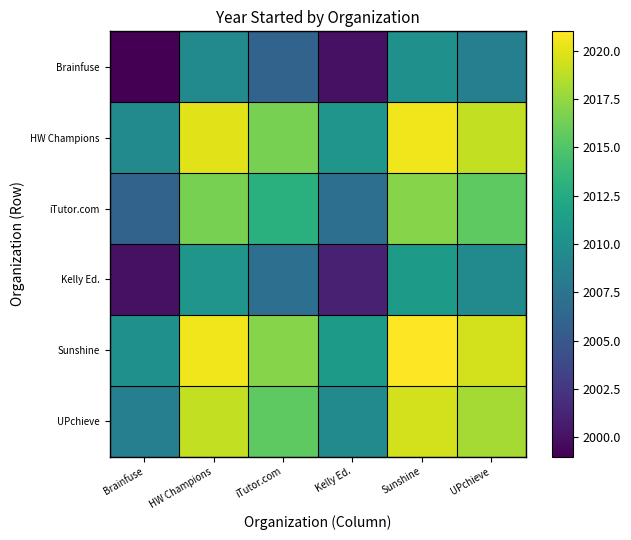

What is the spread (max minus min) of values at Brainfuse?

11.0